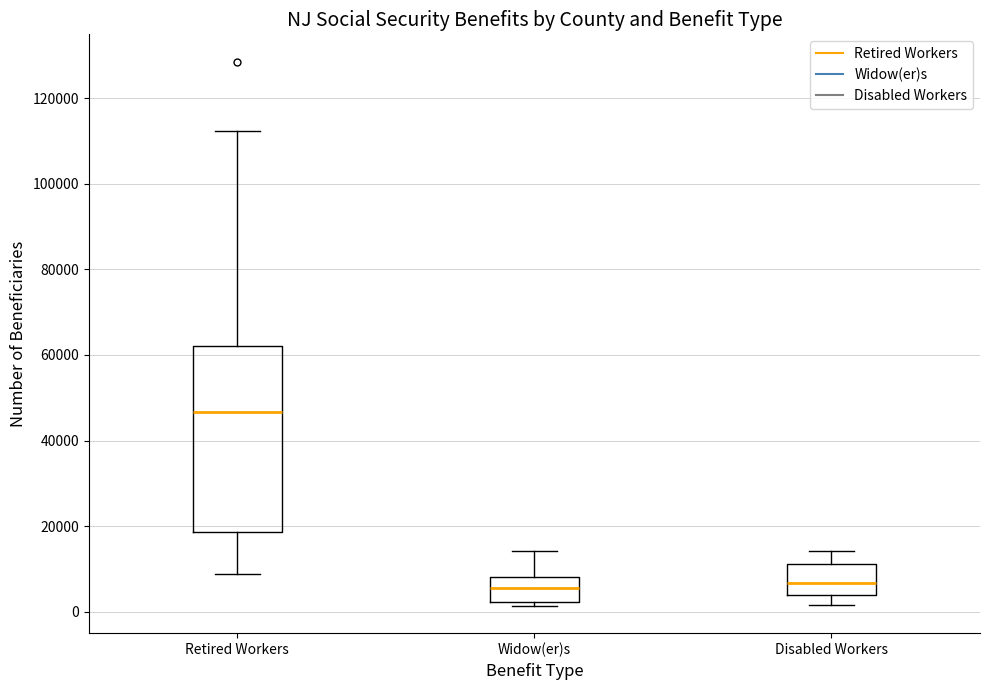

Where does the median line of the box for Disabled Workers sit on the y-axis? The values are not printed on the chart, so give them approximately, as read against the axis.

6000